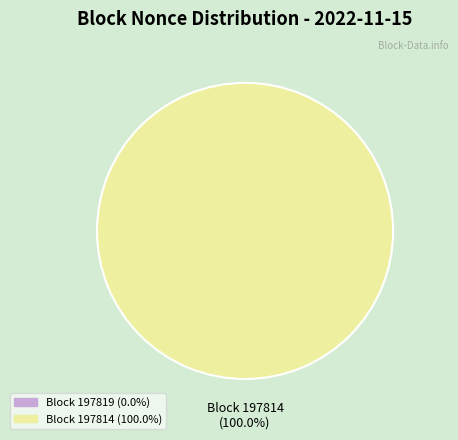

Does any single category account for the majority?

Yes